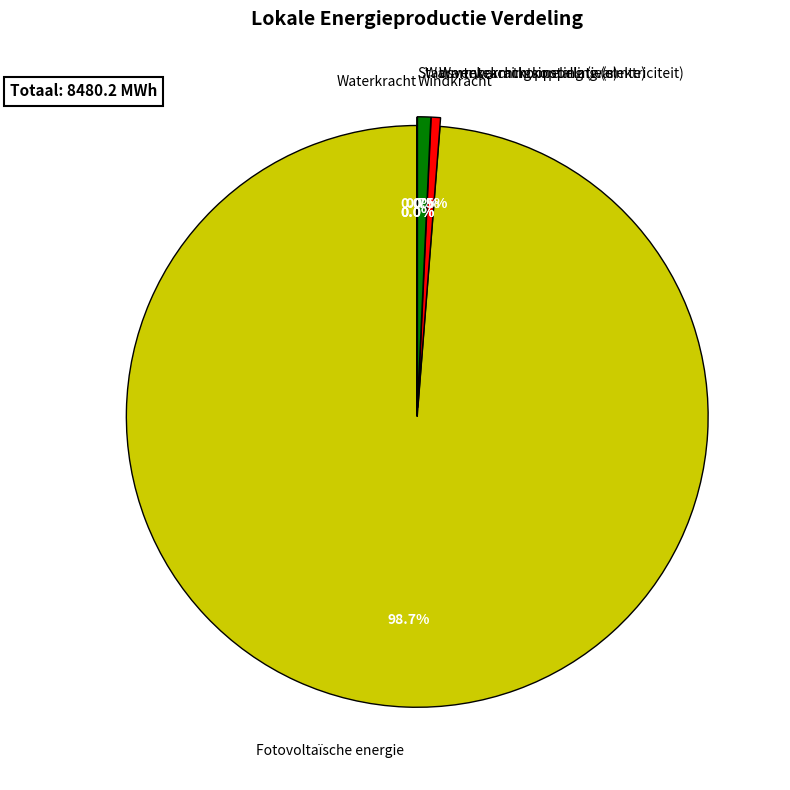

What is the largest slice in the pie chart?

Fotovoltaïsche energie